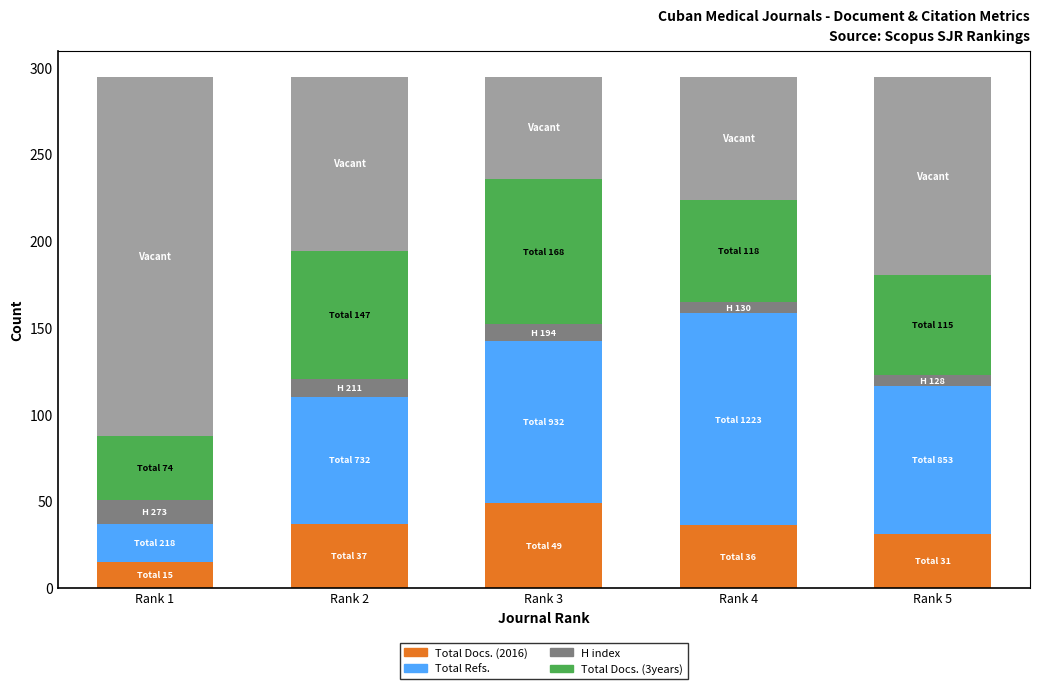

What is the average value of the Total Refs. series?

79.2